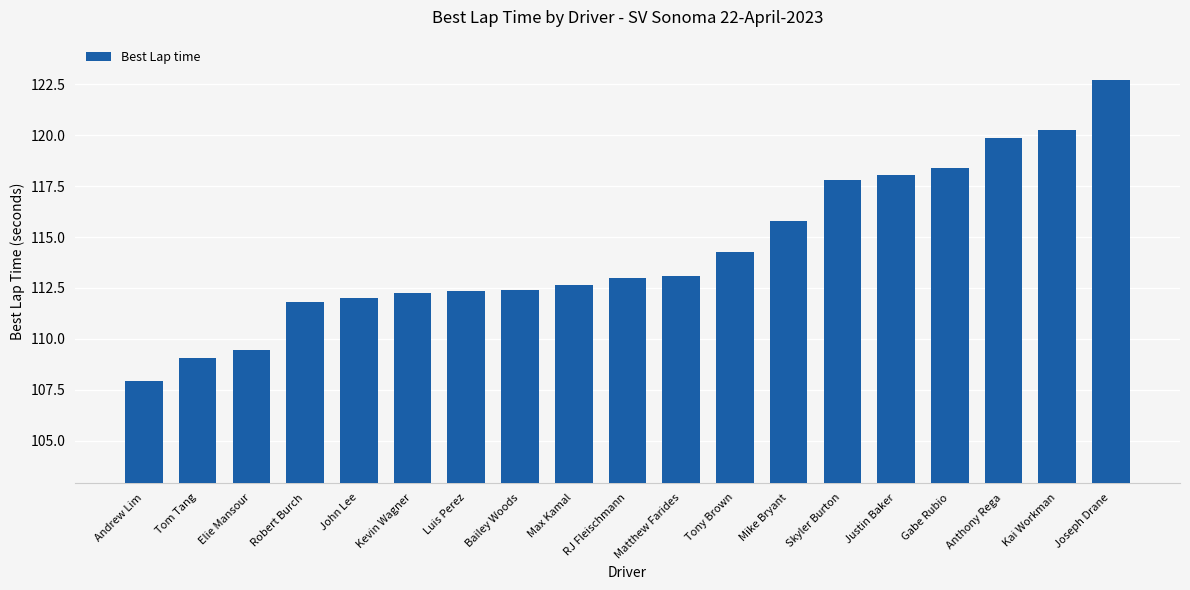

How many data points does each series have?

19